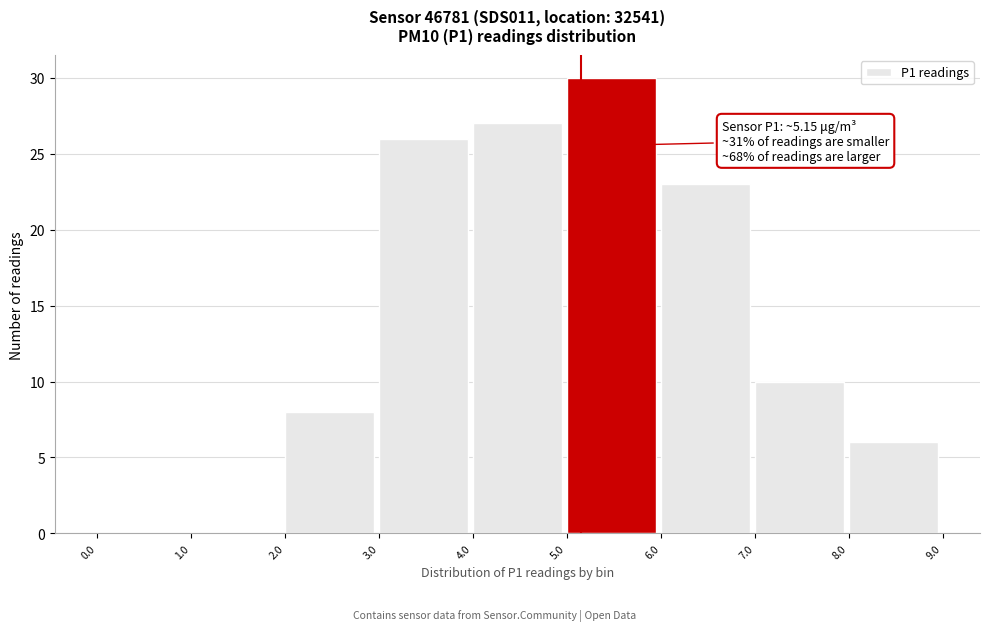

Which range on the x-axis has the tallest bar?

5.0 to 6.0